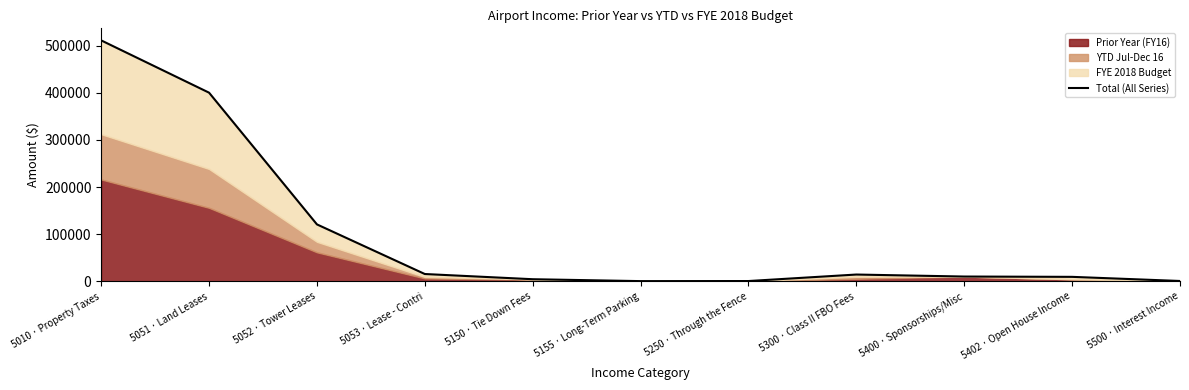

Rank the categories by value from lowest to highest.

5155 · Long-Term Parking, 5250 · Through the Fence, 5500 · Interest Income, 5150 · Tie Down Fees, 5402 · Open House Income, 5400 · Sponsorships/Misc, 5300 · Class II FBO Fees, 5053 · Lease - Contri, 5052 · Tower Leases, 5051 · Land Leases, 5010 · Property Taxes